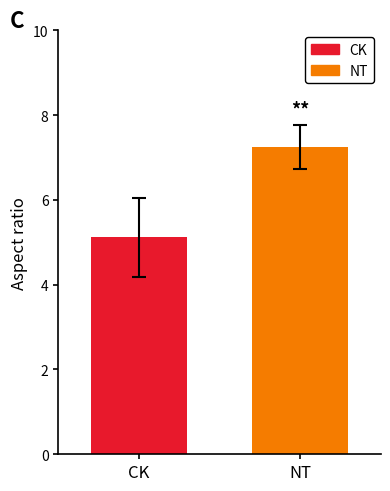

Rank the series by their average value, from highest to lowest.

NT, CK